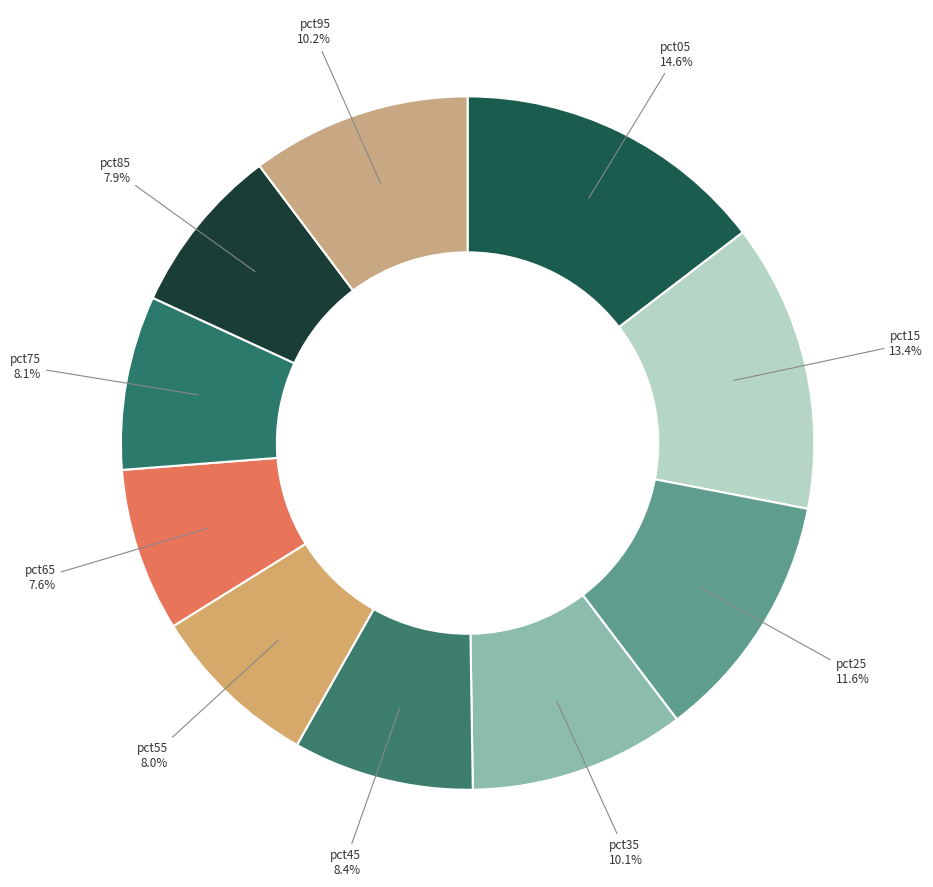

What is the largest slice in the pie chart?

pct05